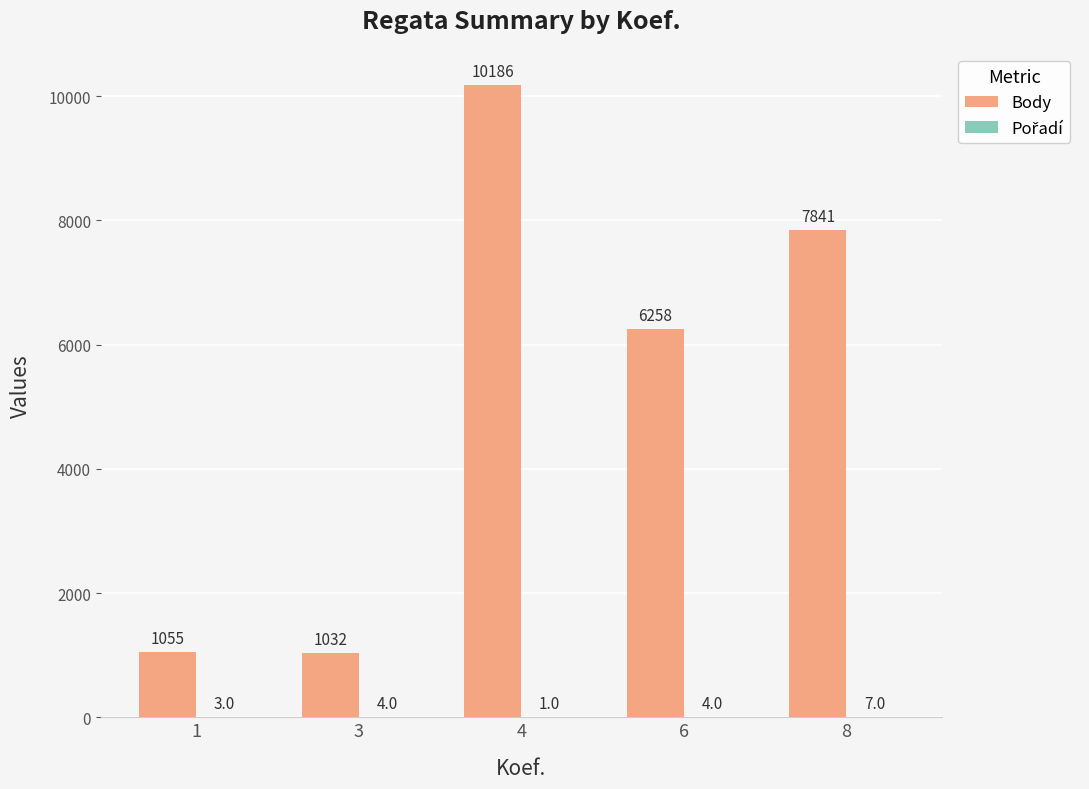

What is the maximum value shown in the chart?

10186